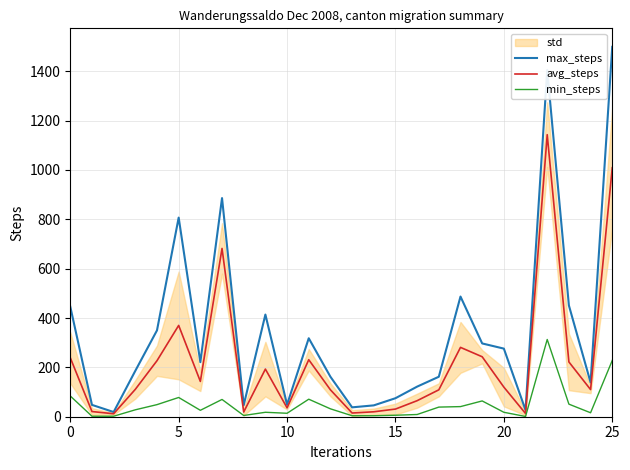

Is the value of max_steps at 18 greater than the value of min_steps at 15?

Yes